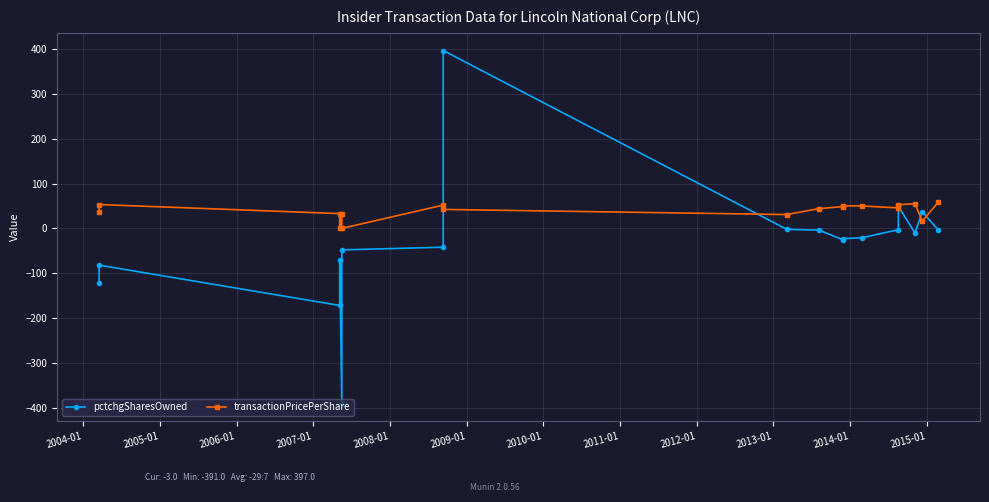

In transactionPricePerShare, how many points are lower than both neighbors (excluding endpoints)?

5